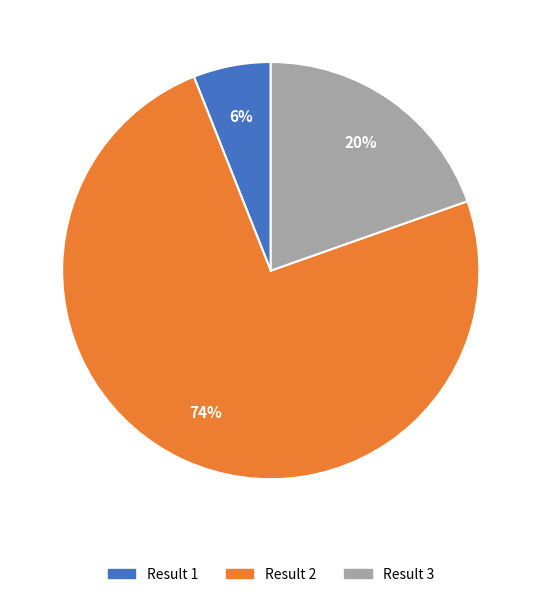

Rank the categories by value from highest to lowest.

Result 2, Result 3, Result 1